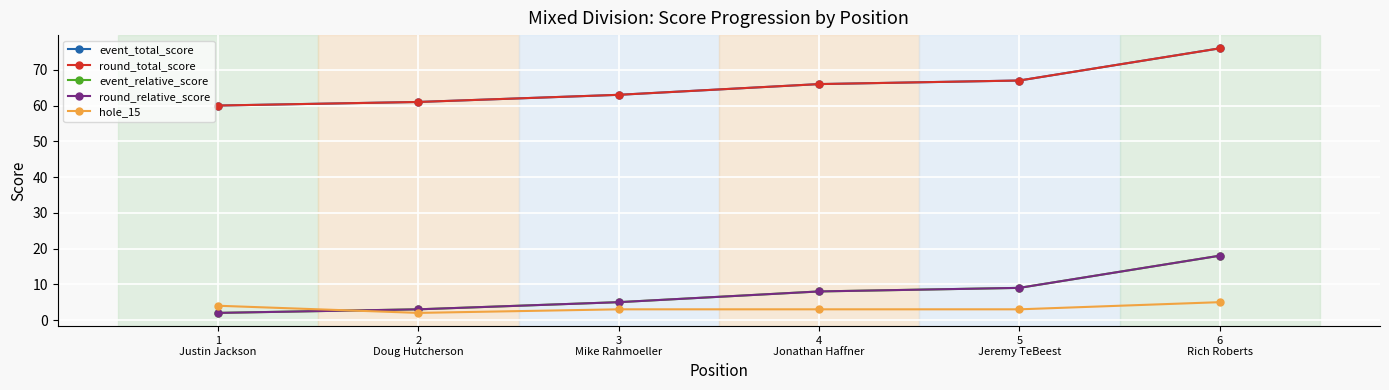

What is the average value of the round_relative_score series?

8